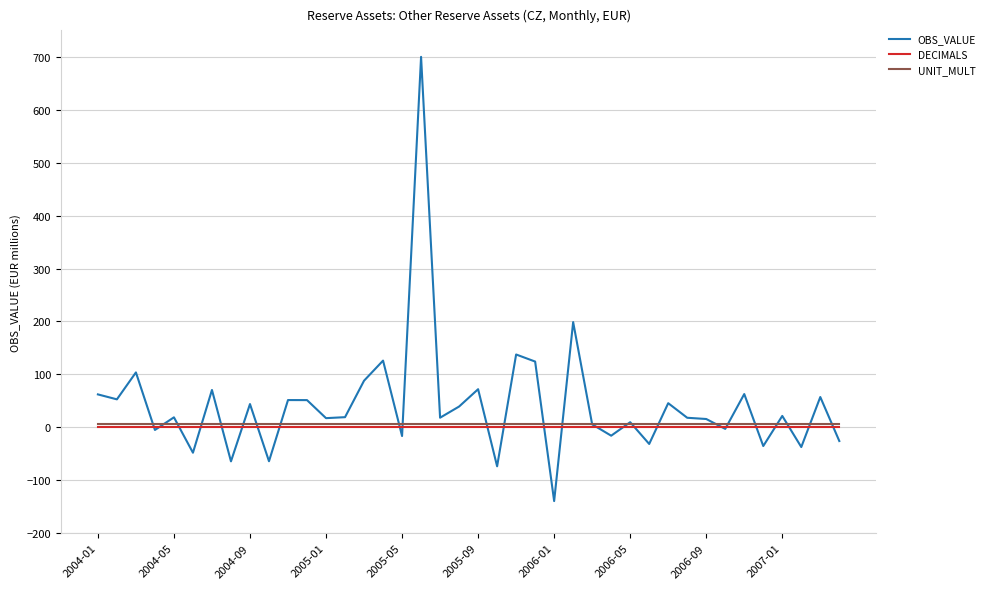

What is the highest value of the OBS_VALUE series?

700.0